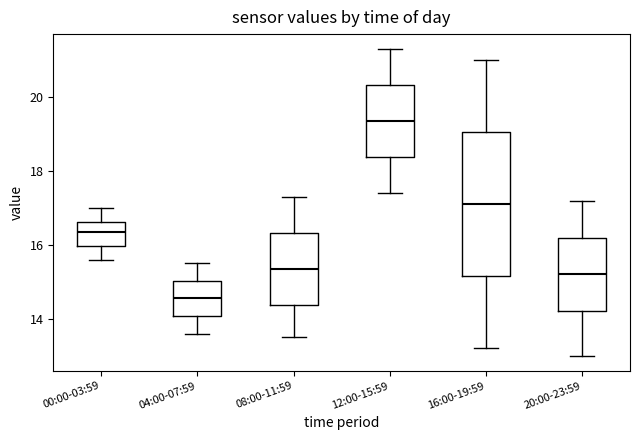

Reading left to right, transcribe this box plot: for each box, give where its median line is, the range the box spans, and where its two whiskers end, as read against the y-axis. The values are not printed on the chart, so give them approximately, as read against the axis.

00:00-03:59: median 16.4, box 16.0 to 16.6, whiskers 15.6 to 17.0
04:00-07:59: median 14.6, box 14.0 to 15.0, whiskers 13.6 to 15.6
08:00-11:59: median 15.4, box 14.4 to 16.4, whiskers 13.6 to 17.4
12:00-15:59: median 19.4, box 18.4 to 20.4, whiskers 17.4 to 21.4
16:00-19:59: median 17.2, box 15.2 to 19.0, whiskers 13.2 to 21.0
20:00-23:59: median 15.2, box 14.2 to 16.2, whiskers 13.0 to 17.2